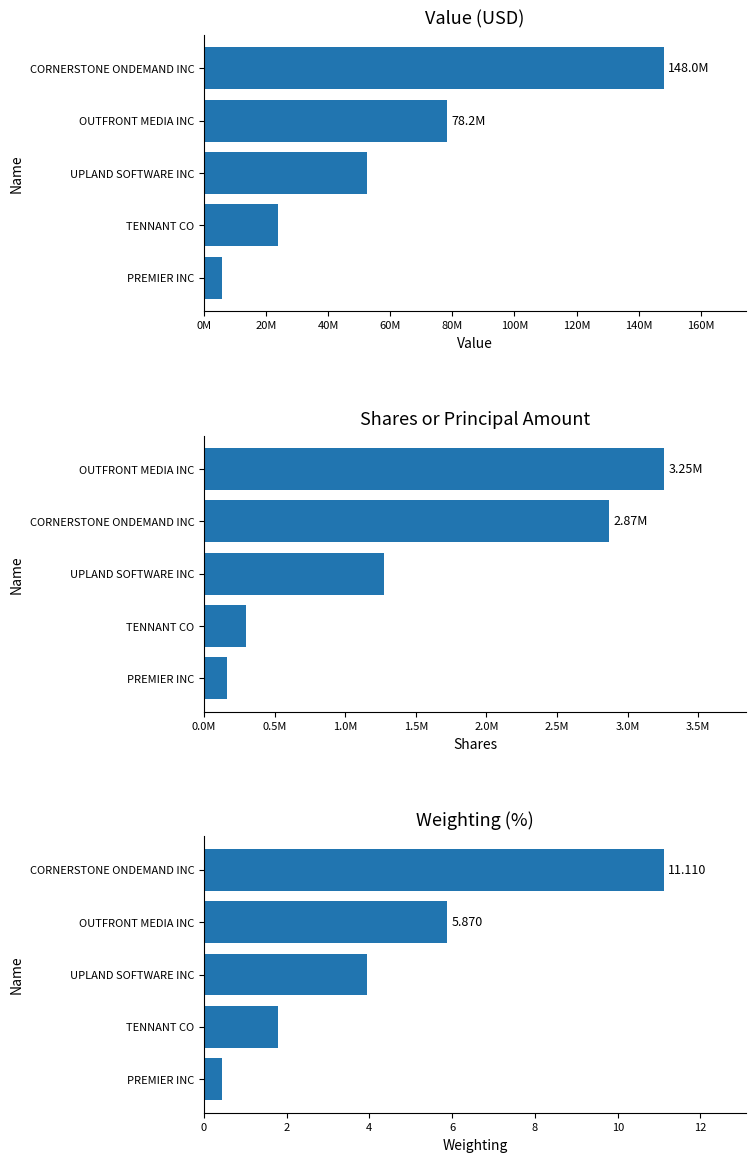

Reading left to right, list all the values displayed in this chart.

Value: 5670000.0	23982000.0	52492000.0	78212000.0	148035000.0
Shares or principal amount: 162975.0	300335.0	1275000.0	2870000.0	3254745.0
Weighting: 0.4	1.8	3.9	5.9	11.1